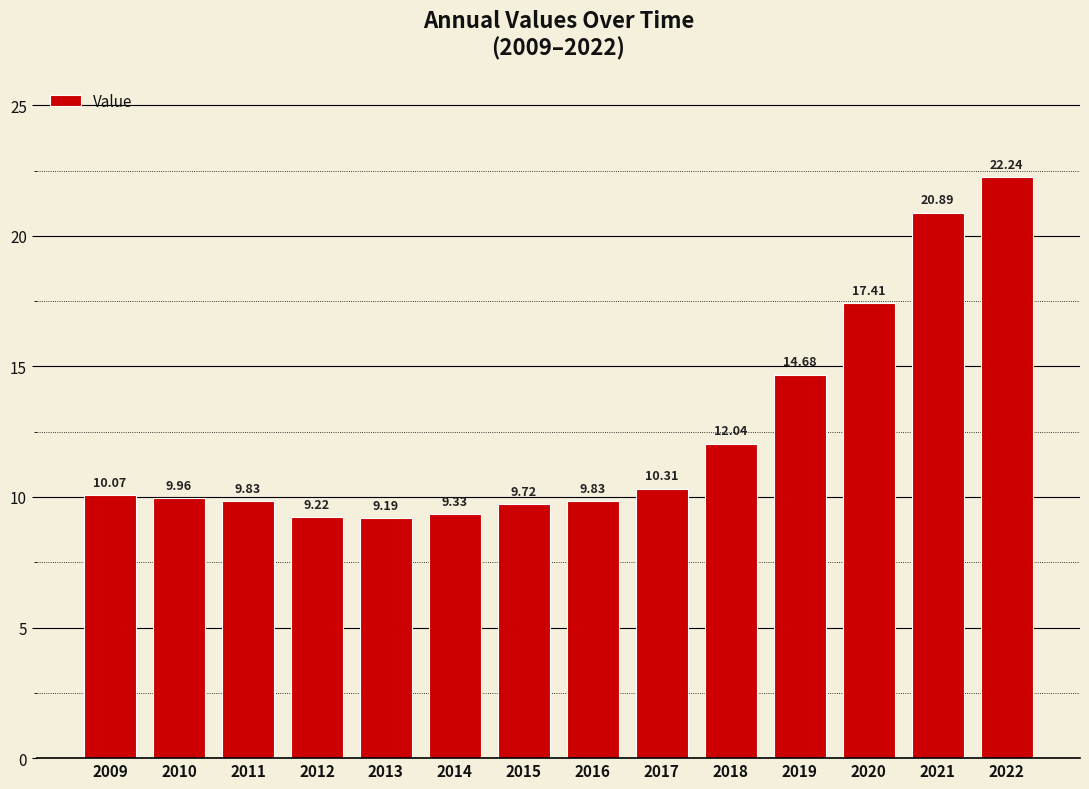

At which category does the chart reach its minimum across all series?

2013